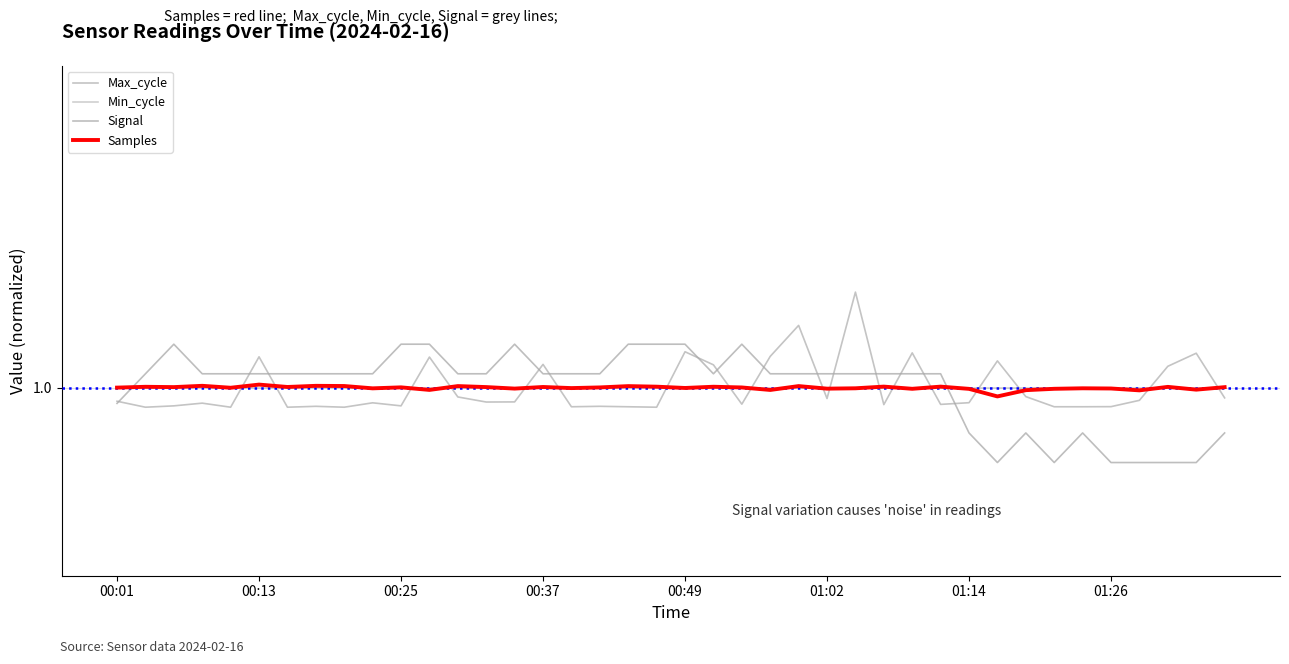

What are all the series names shown in the legend?

Max_cycle, Min_cycle, Signal, Samples